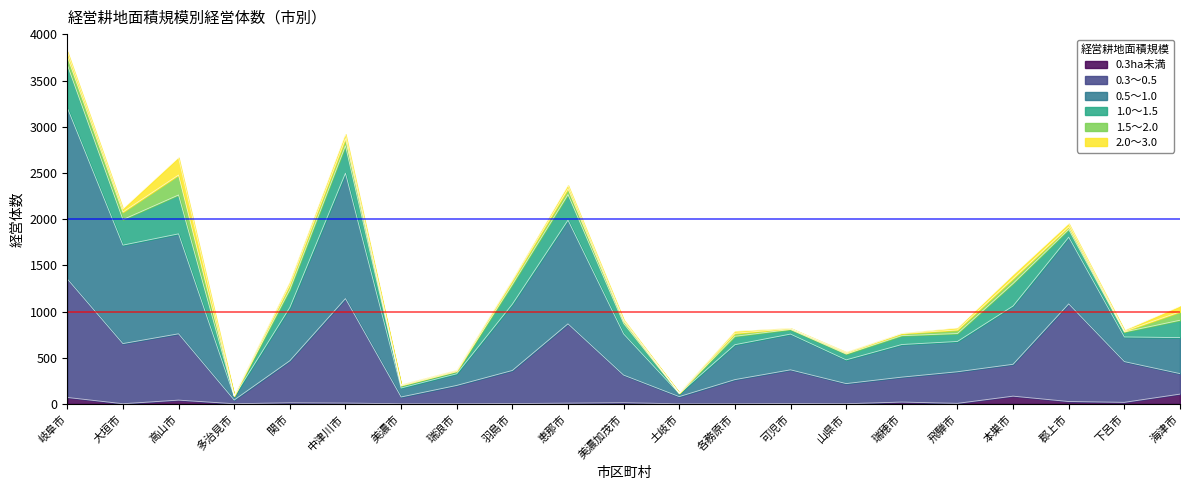

At which category is the sum across all series the highest?

岐阜市